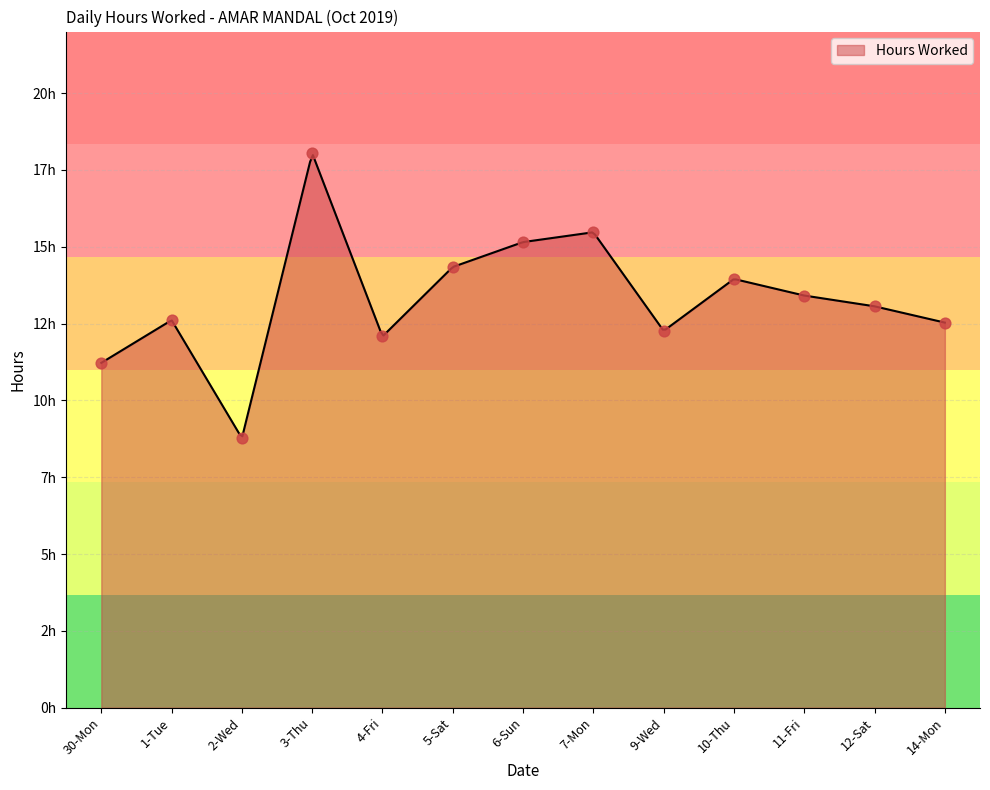

What is the change in value from 1-Tue to 5-Sat?

+1.7